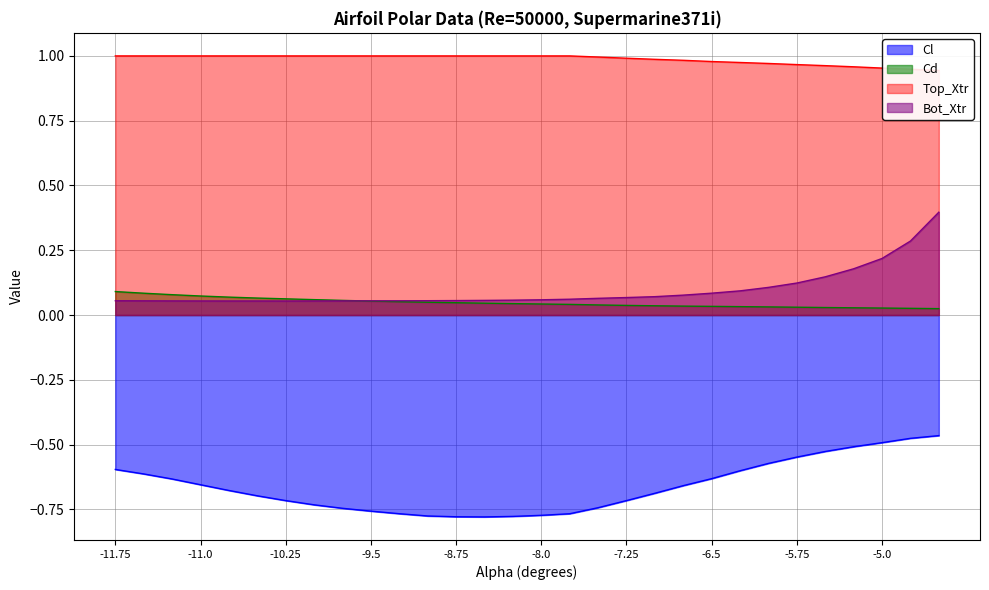

What is the spread (max minus min) of values at -7.0?

1.7